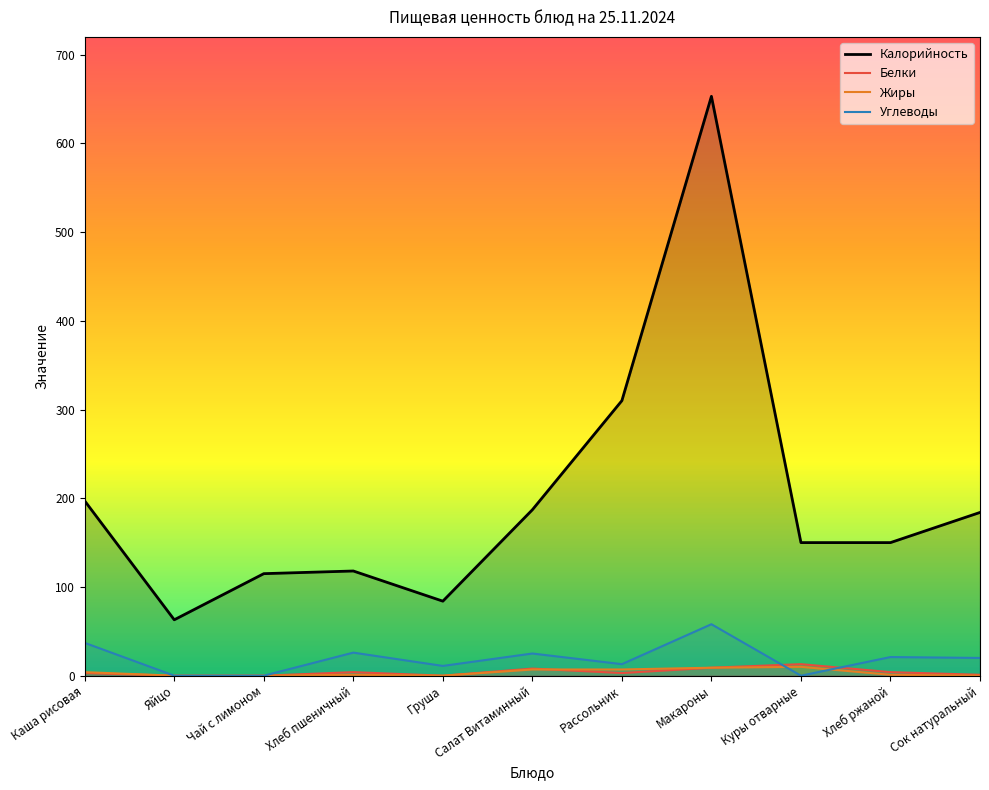

How many lines are shown in the chart?

4